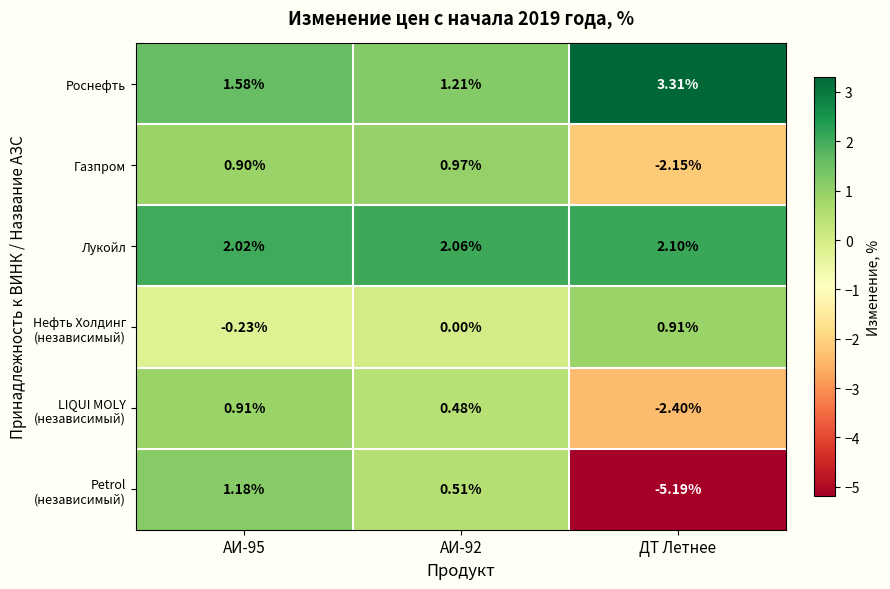

Which series has the largest total across all categories?

Лукойл